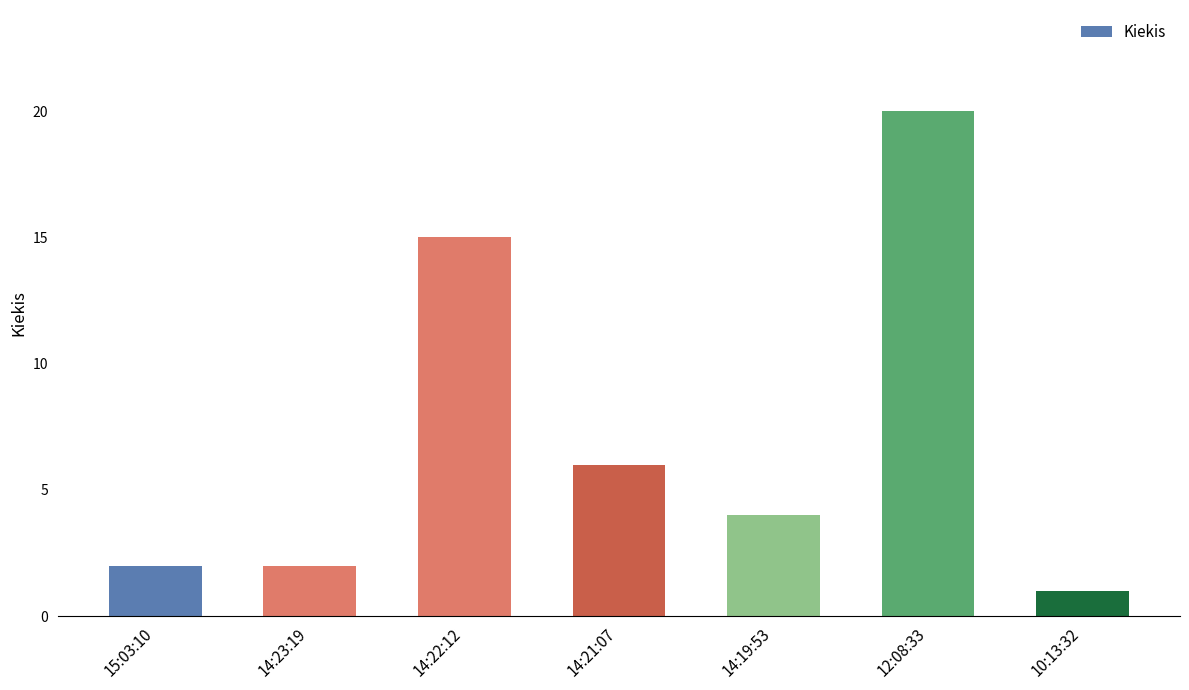

What is the label of the 7th bar from the right?

15:03:10